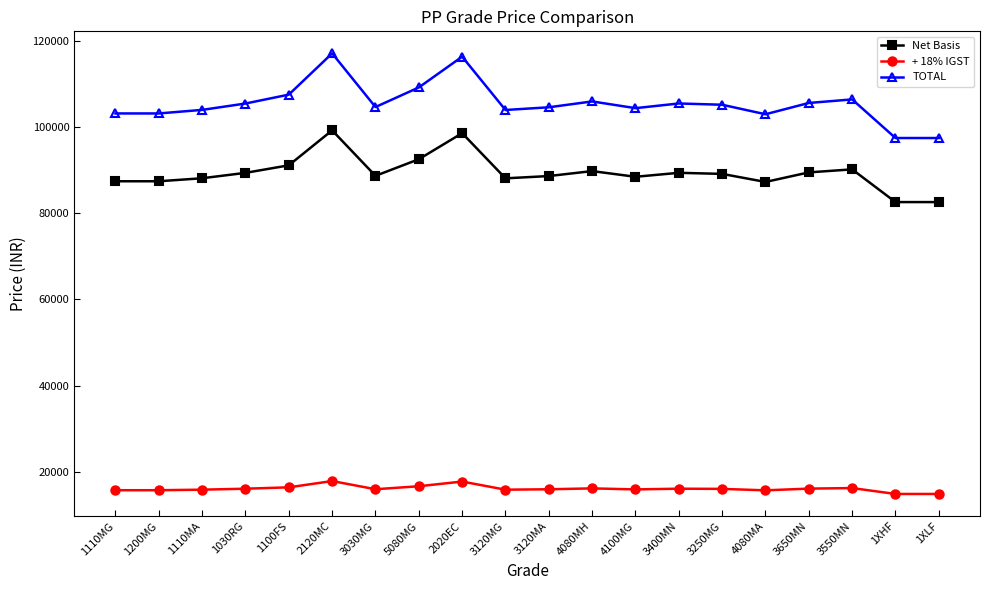

The TOTAL series shows 163093.0 at 4080MH. True or false?

False